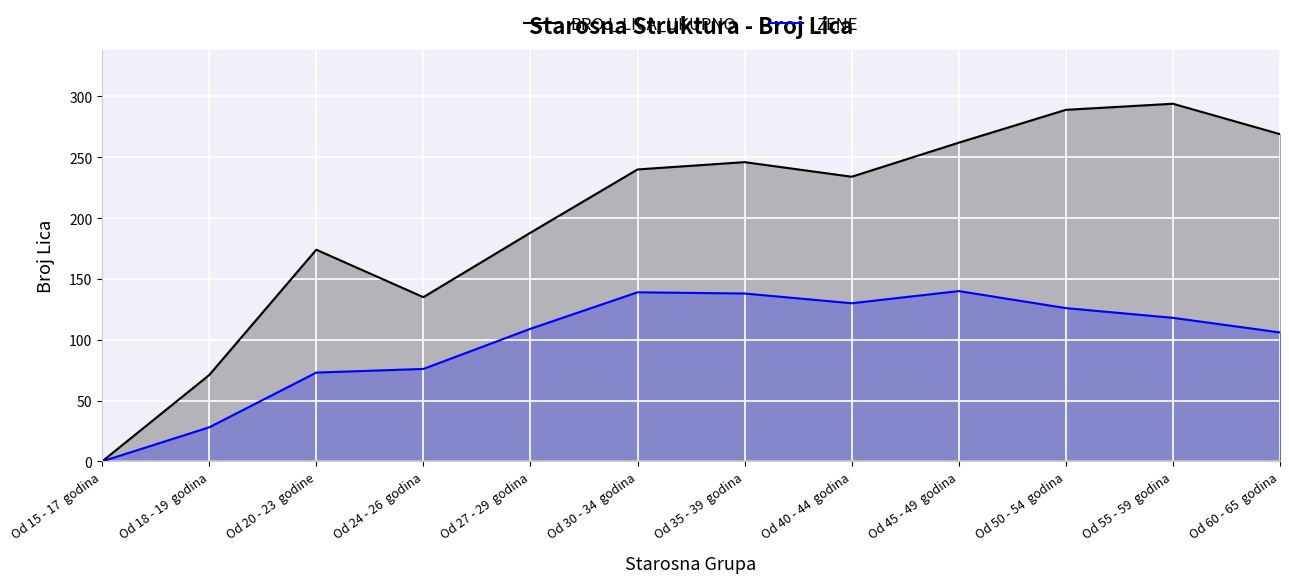

How many interior local peaks does the ZENE series have?

2